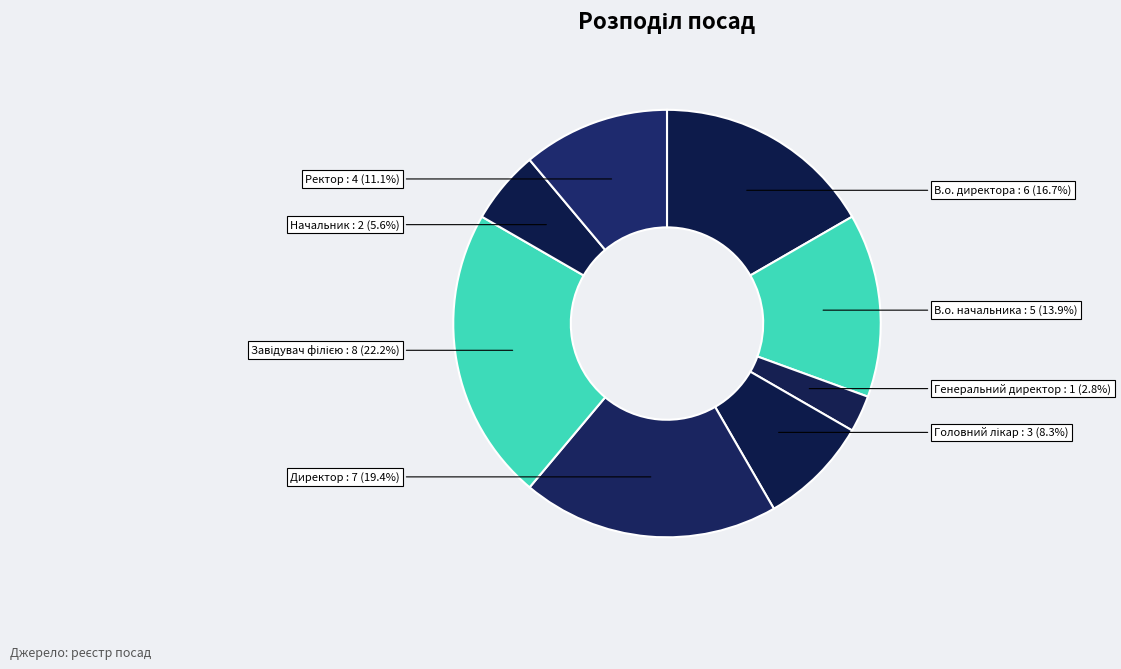

True or false: Начальник accounts for 6% of the total.

True